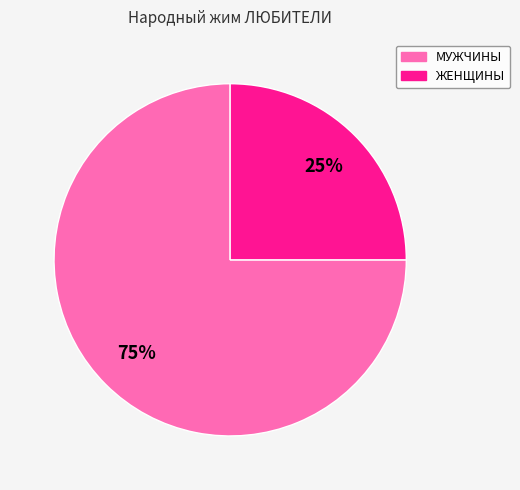

Does ЖЕНЩИНЫ account for over 50% of the chart?

No